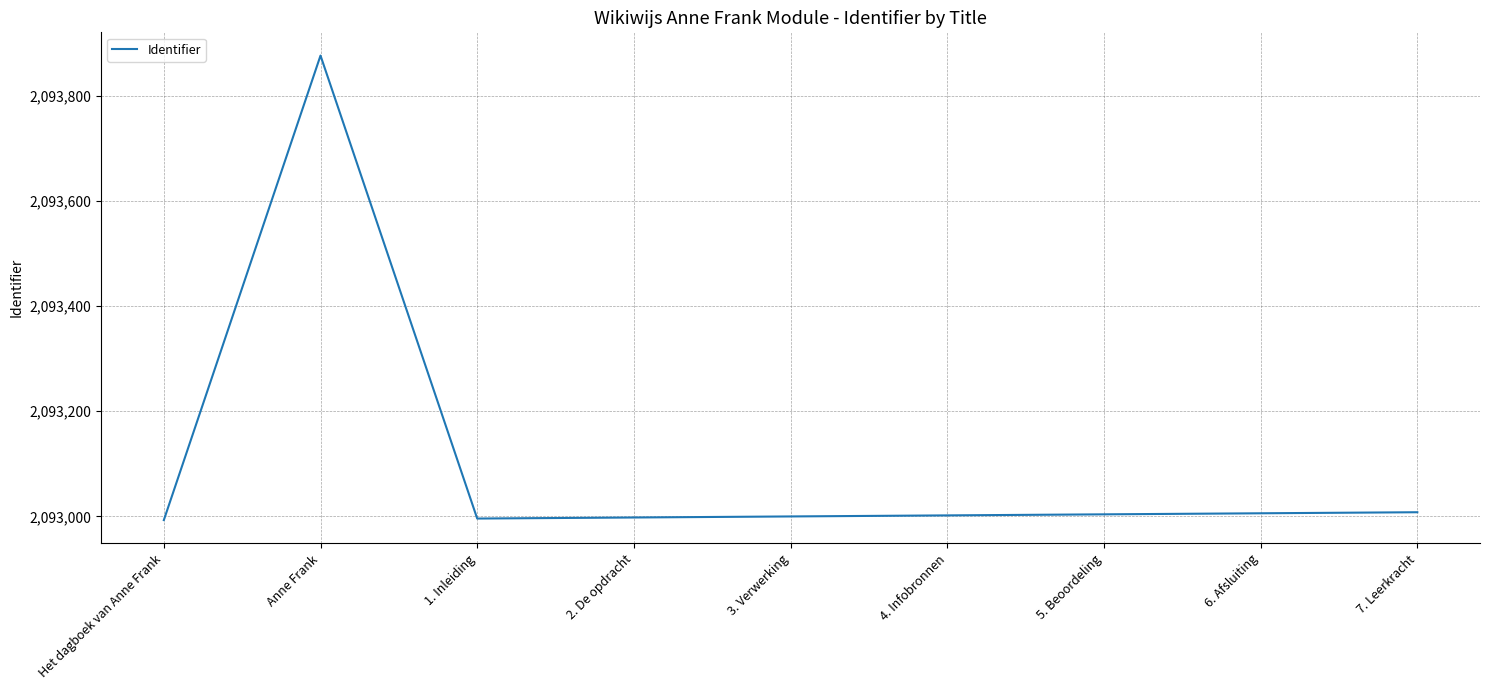

Is it true that the value at Anne Frank is 2093876?

True